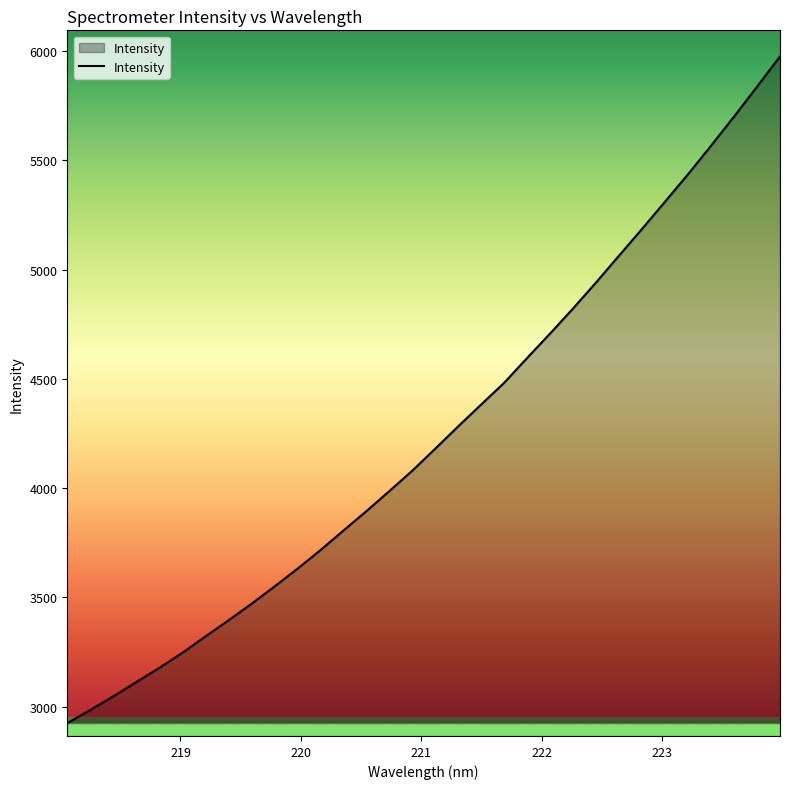

What is the sum of all values?

135816.8